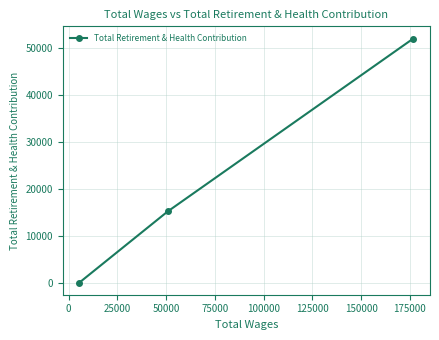

How many lines are shown in the chart?

1